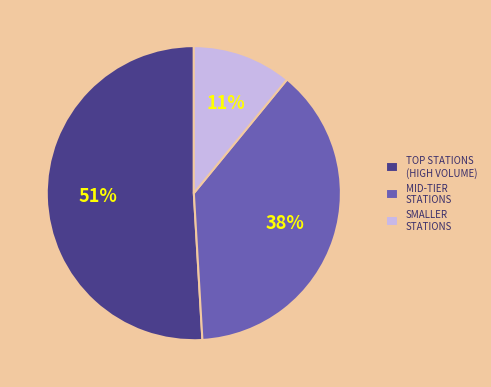

How many segments does this pie chart have?

3